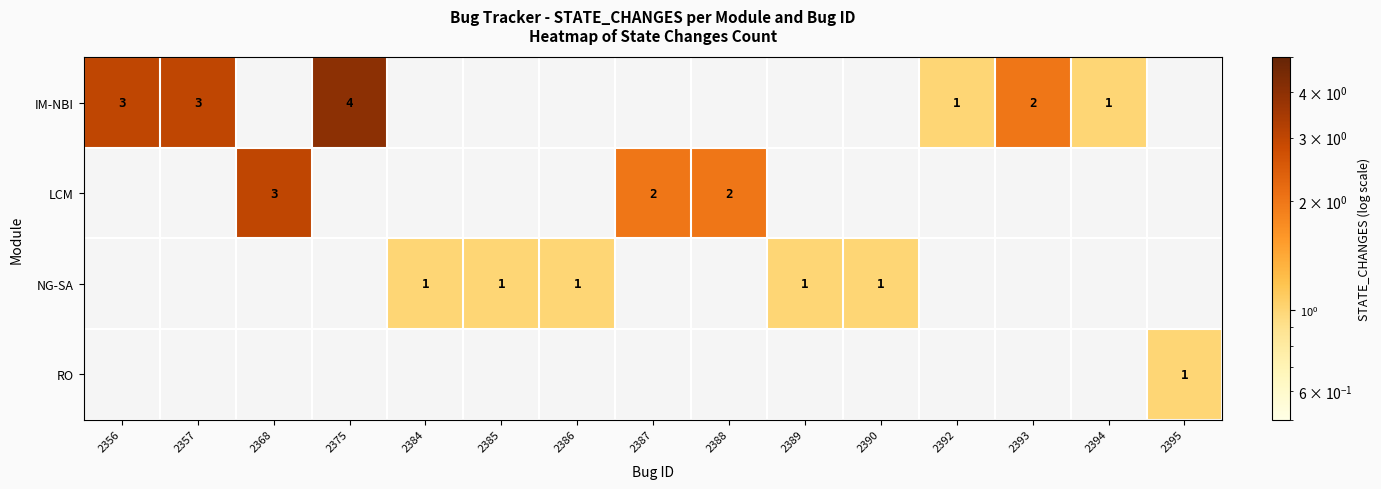

At 2395, list the series in order from smallest to largest.

IM-NBI, LCM, NG-SA, RO